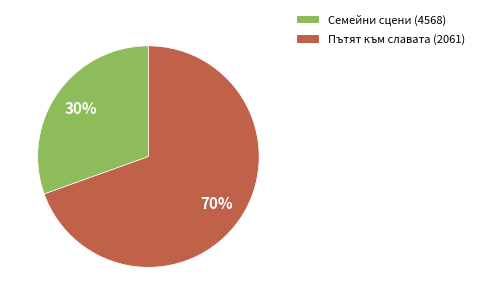

Does Пътят към славата (2061) represent more than half of the total?

Yes